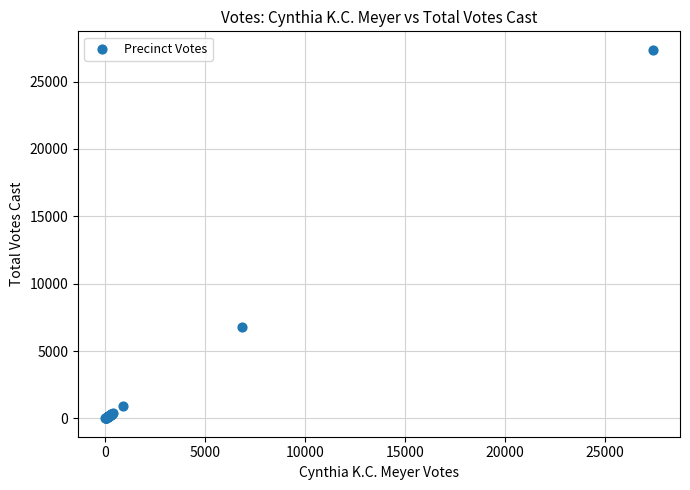

What Y value in the scatter plot is closest to 13688?

6824